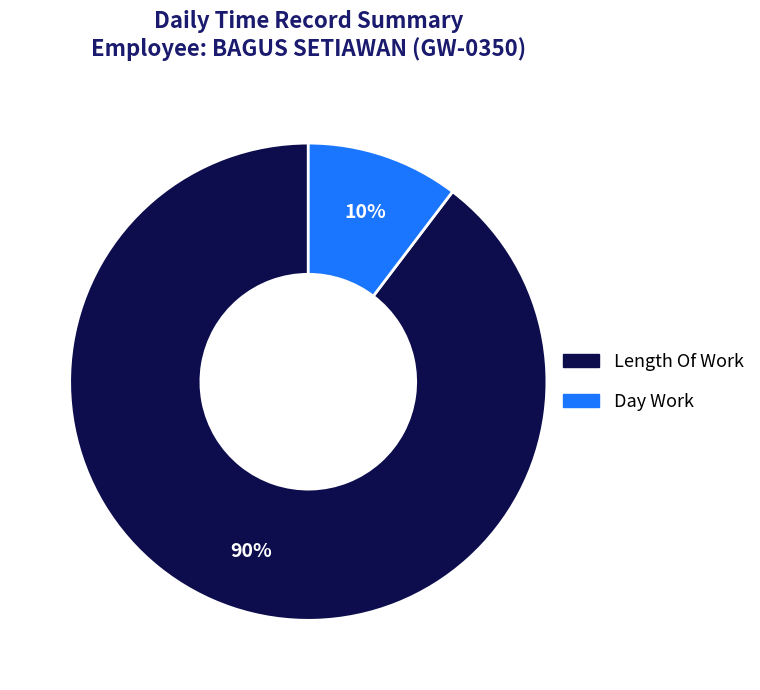

Is there any slice that represents more than half of the pie?

Yes